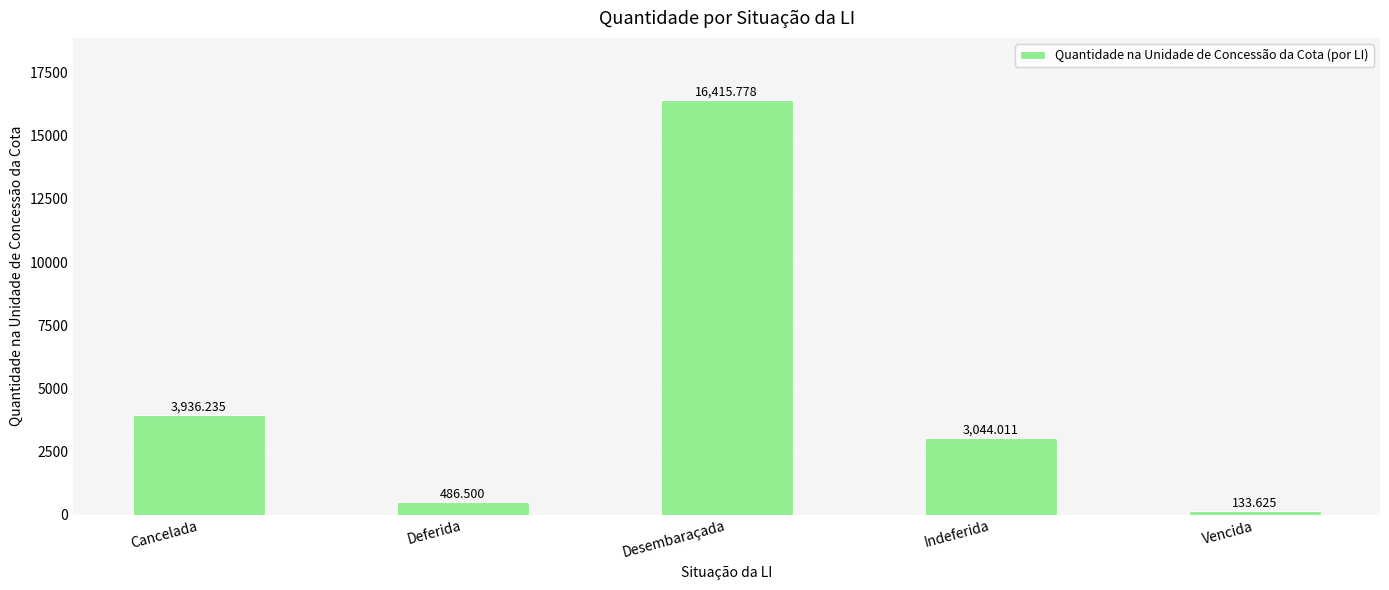

Reading left to right, list all the values displayed in this chart.

Cancelada=3936.2	Deferida=486.5	Desembaraçada=16415.8	Indeferida=3044.0	Vencida=133.6